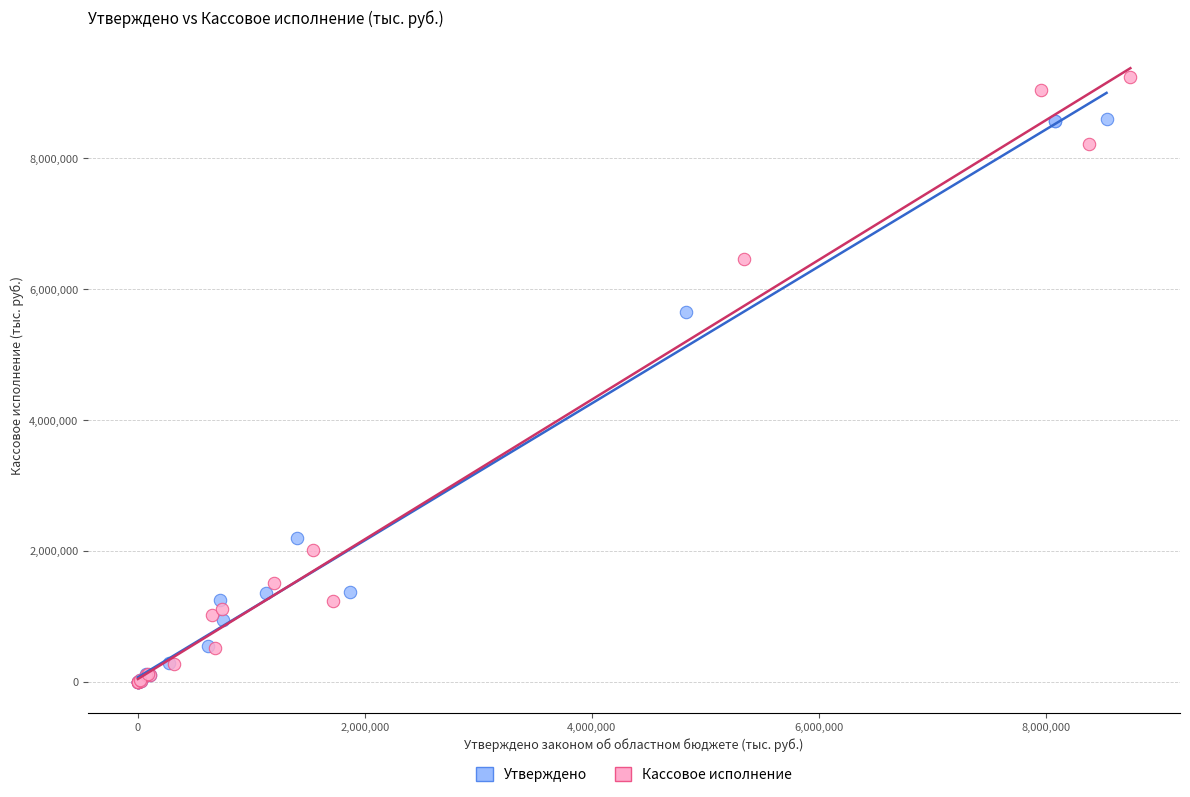

Which series contains the highest Y value?

Кассовое исполнение